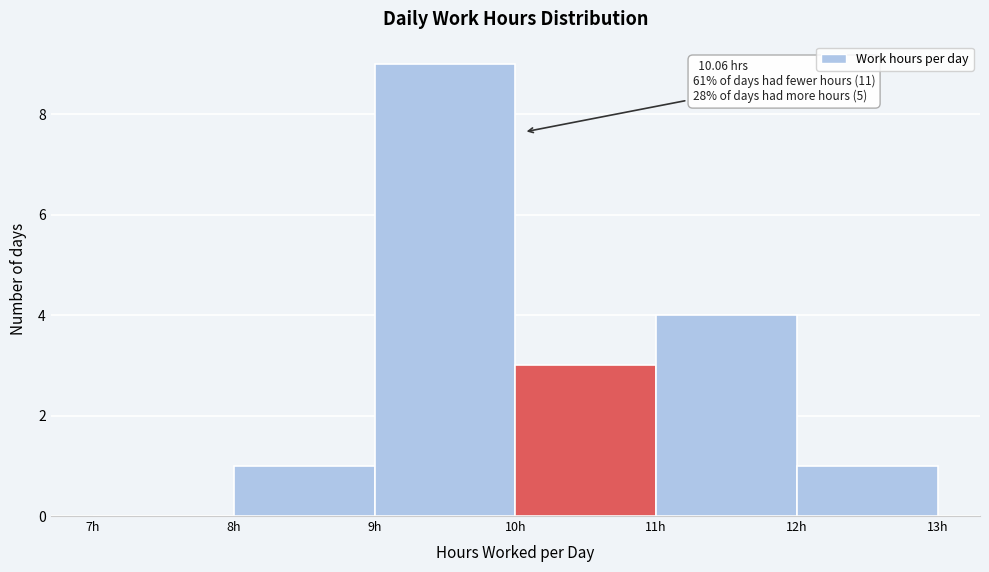

Over which range of the x-axis is the bar tallest?

9 to 10